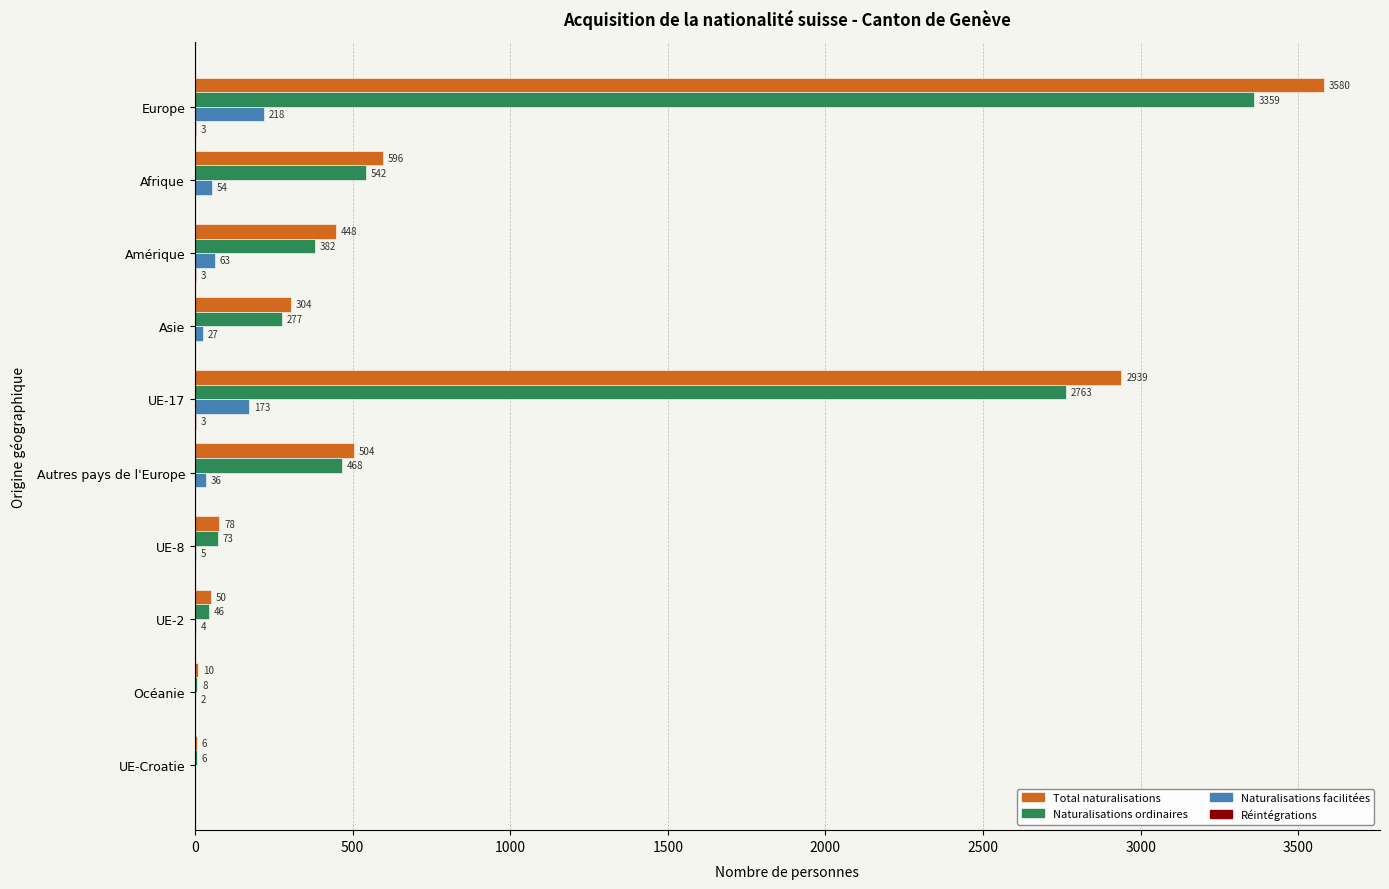

What is the sum of all Total naturalisations values?

8515